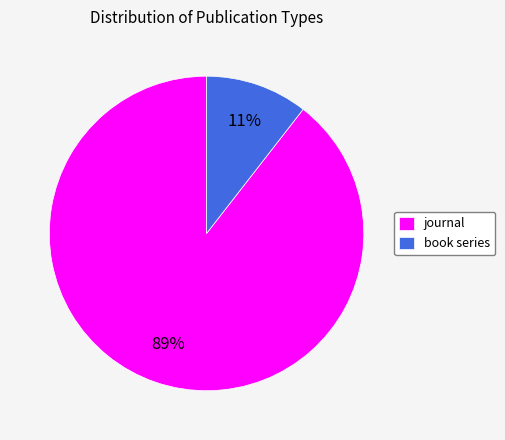

What percentage is the book series slice, to the nearest percent?

11%